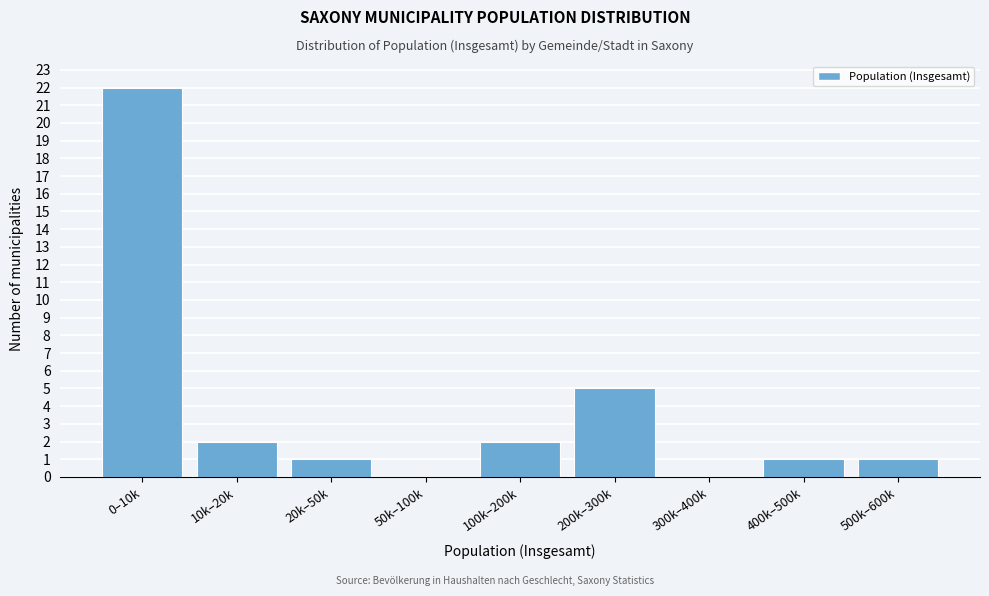

Reading left to right, transcribe all the data shown in this chart.

0–10k=22	10k–20k=2	20k–50k=1	50k–100k=0	100k–200k=2	200k–300k=5	300k–400k=0	400k–500k=1	500k–600k=1